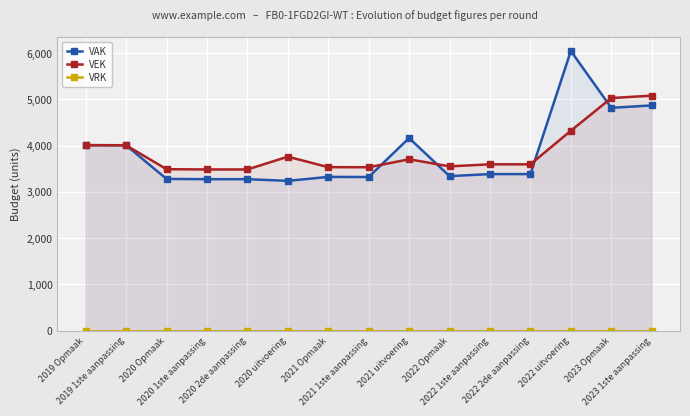

Reading left to right, transcribe all the data shown in this chart.

VAK: 4009	4007	3280	3274	3274	3238	3323	3321	4163	3340	3384	3384	6044	4816	4868
VEK: 4009	4007	3490	3484	3484	3760	3534	3532	3704	3551	3595	3595	4321	5027	5079
VRK: 0	0	0	0	0	0	0	0	0	0	0	0	0	0	0